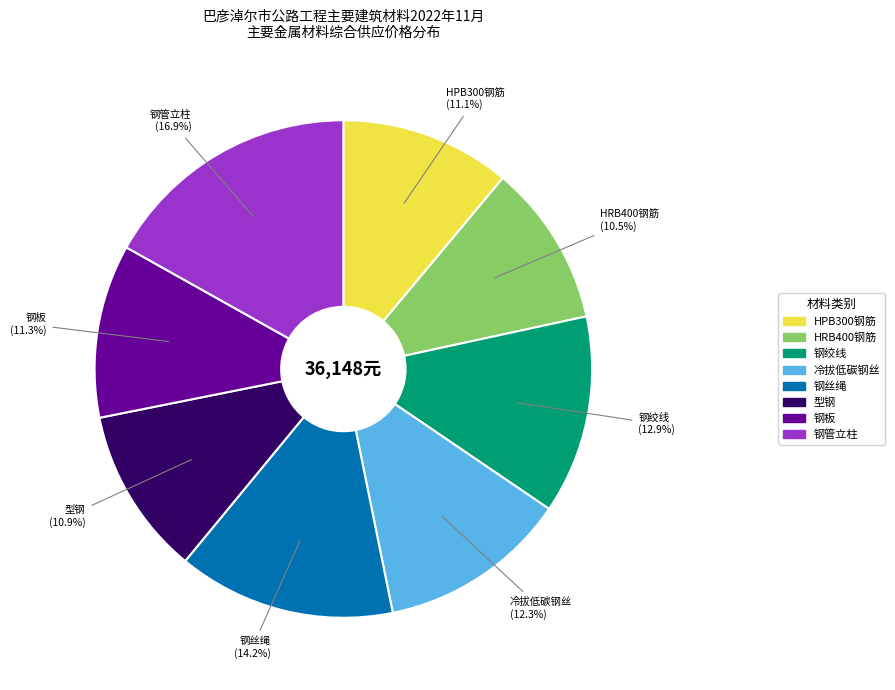

Does 钢绞线 account for over 50% of the chart?

No